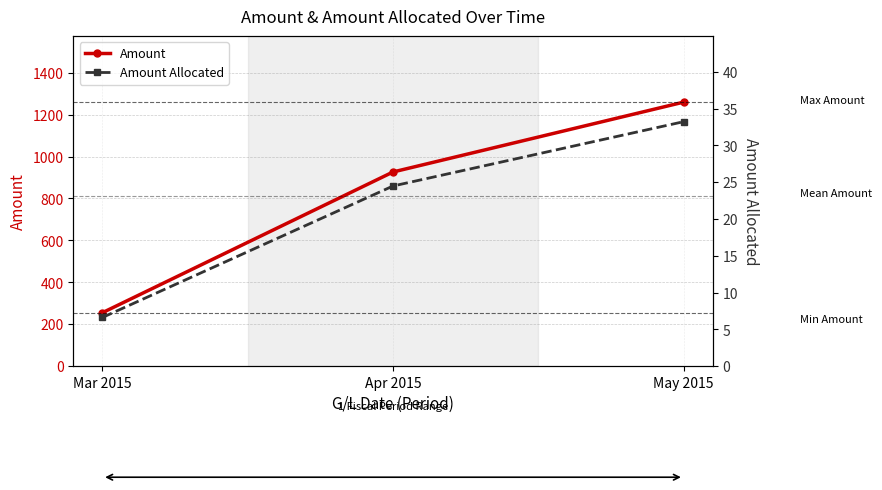

At which category is the sum across all series the highest?

May 2015